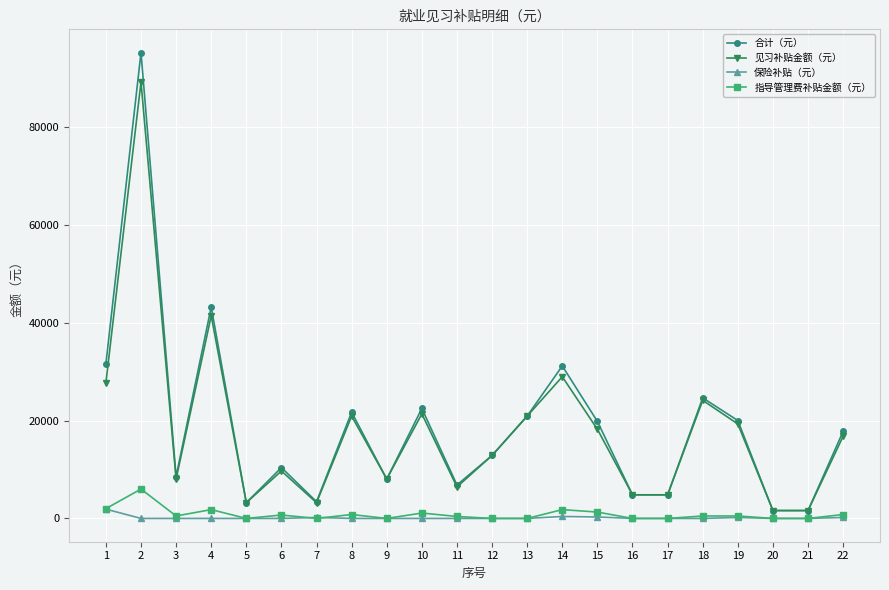

Which series has the widest spread of values?

合计（元）